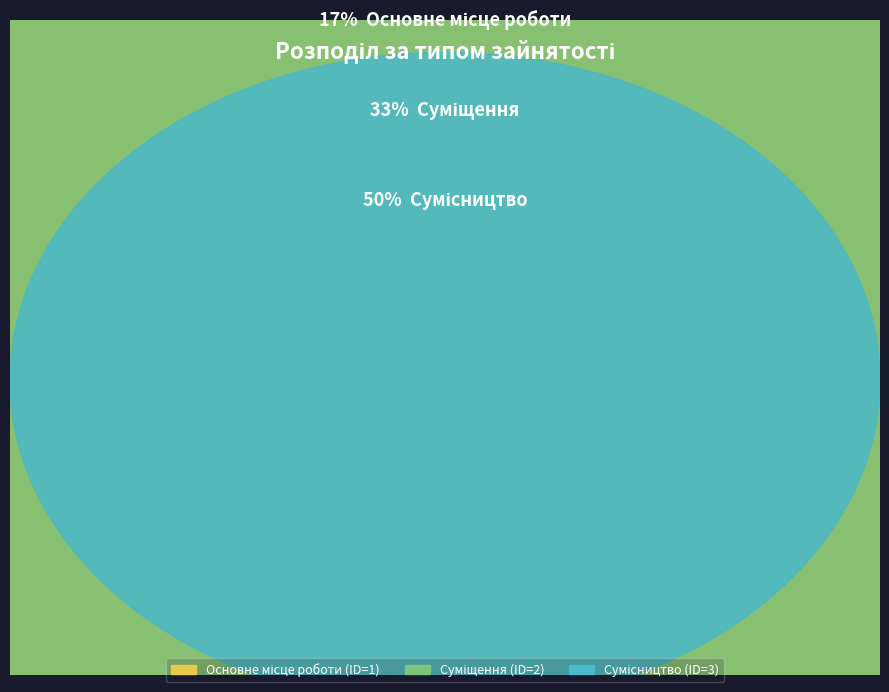

Is there a majority slice in this chart?

No